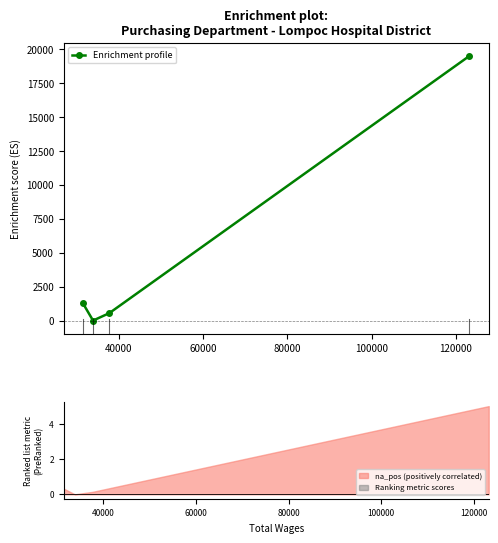

What is the difference between the maximum and minimum values?

19502